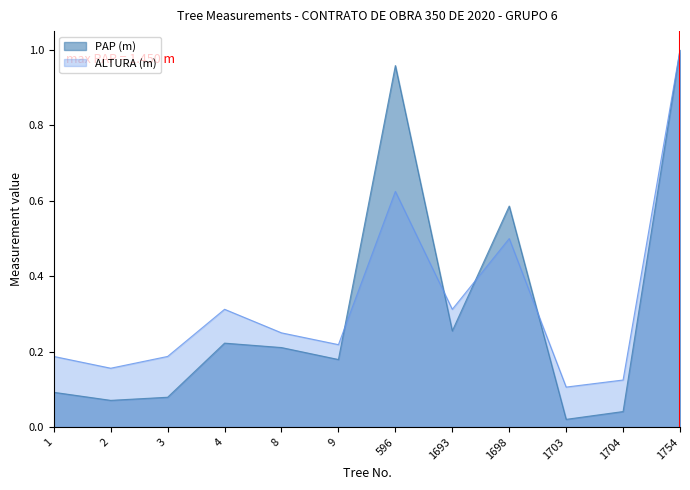

What is the sum of all ALTURA (m) values?

4.0